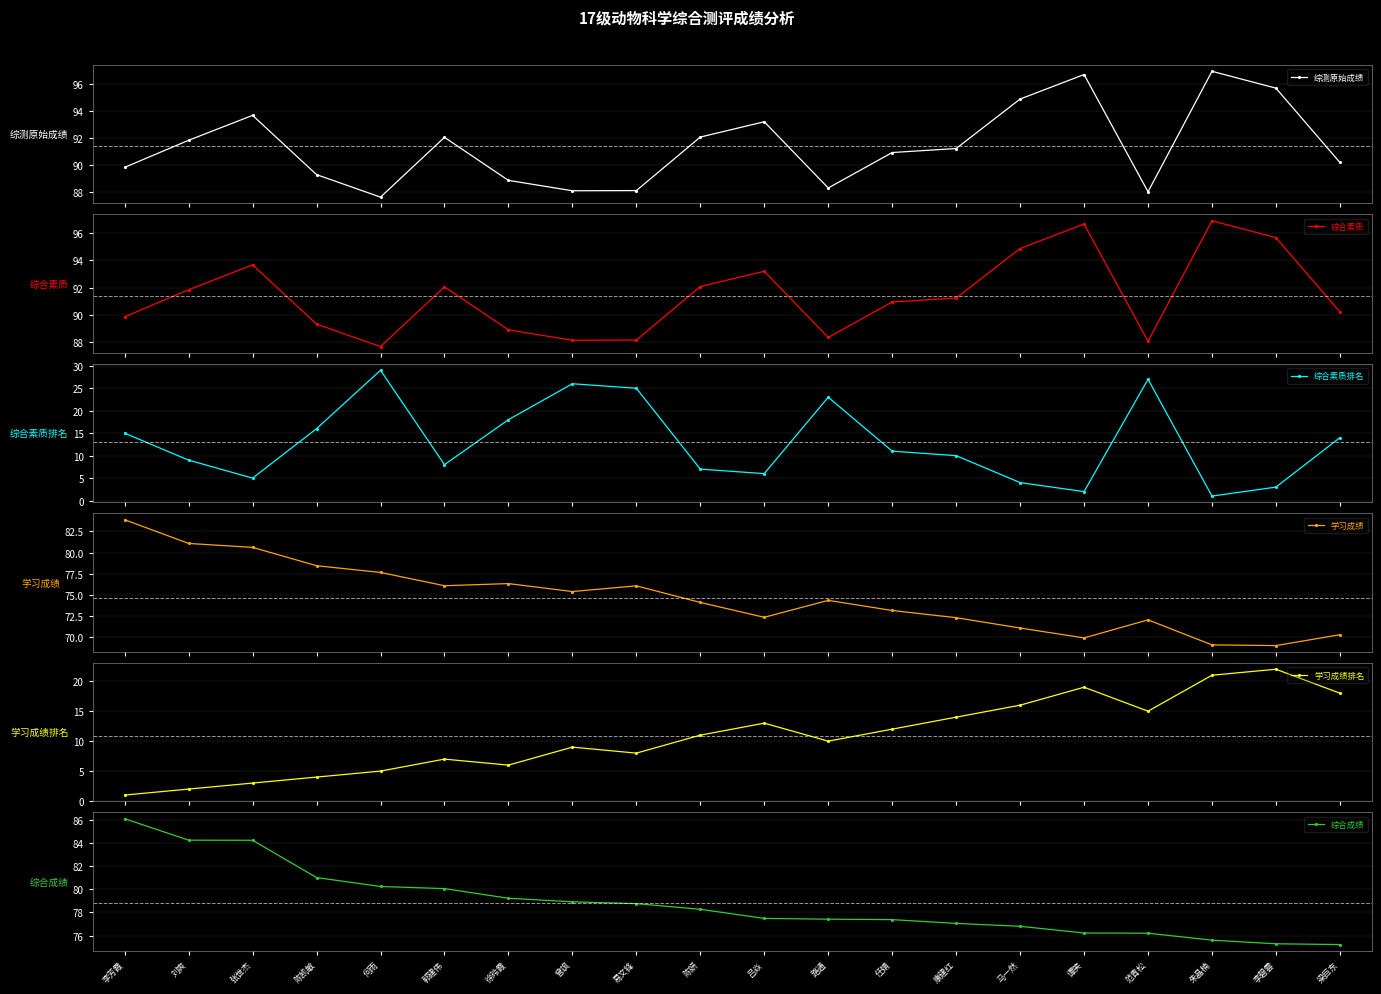

The value of 综测原始成绩 at 张世杰 is 93.7. True or false?

True